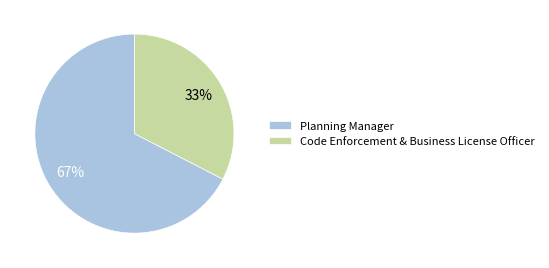

True or false: Planning Manager accounts for 74% of the total.

False